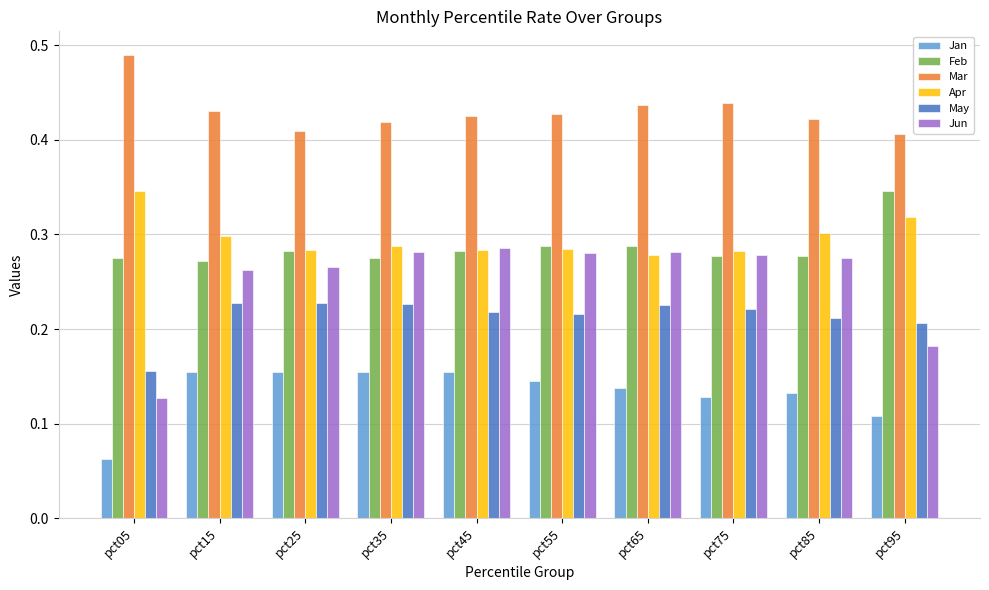

Which series has the largest range (max minus min)?

Jun